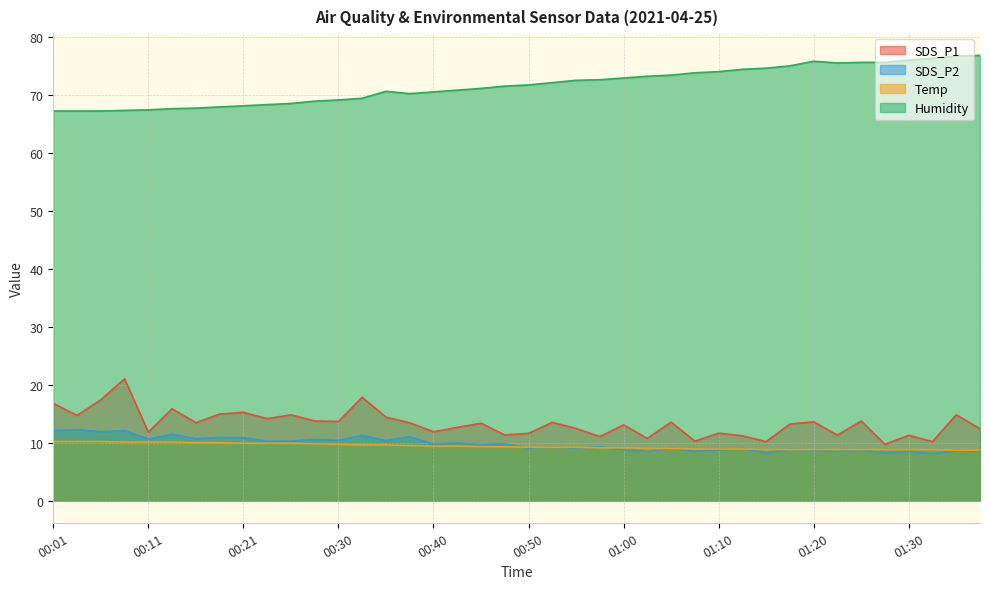

True or false: Temp and SDS_P2 cross at least once.

True